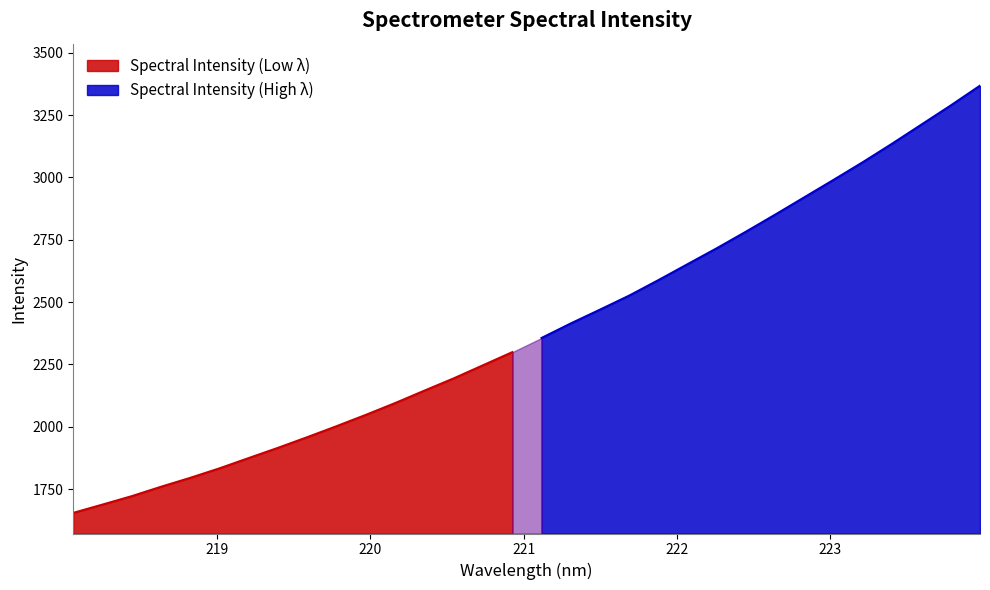

Which label corresponds to the smallest value in the chart?

218.0596